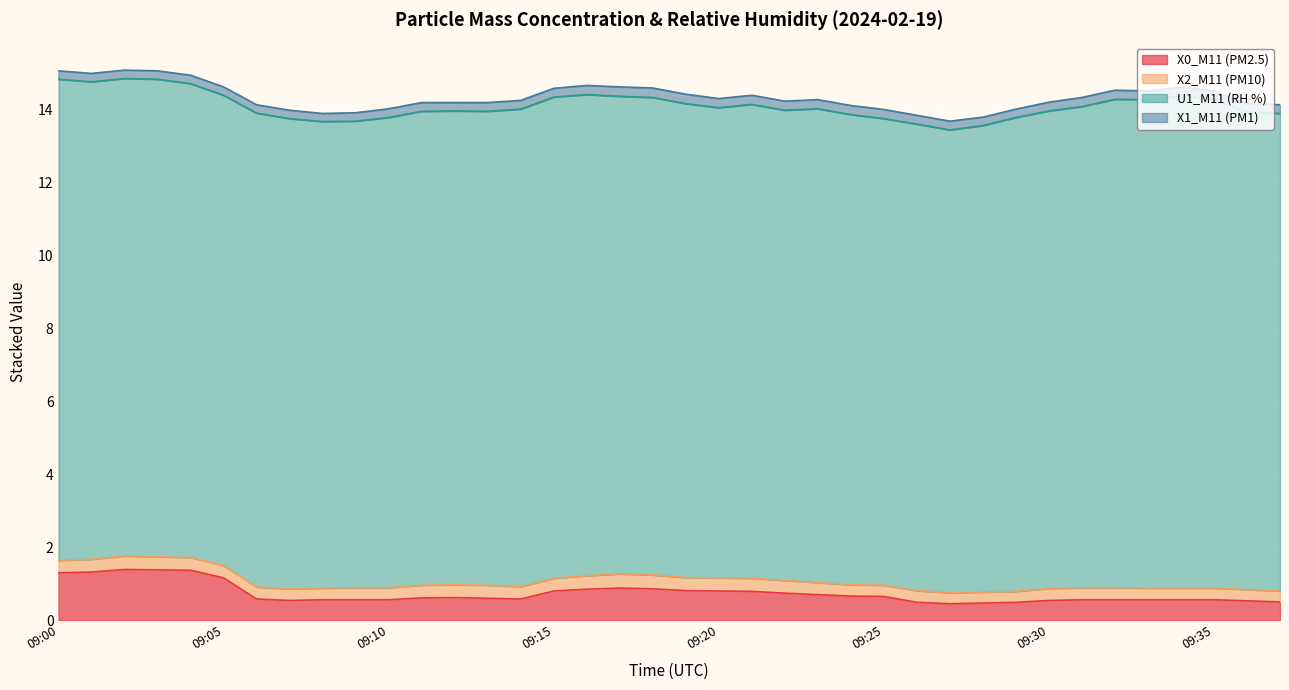

Reading right to left, what are all the values shown in this chart?

X0_M11 (PM2.5): 0.5	0.5	0.6	0.6	0.6	0.6	0.6	0.5	0.5	0.5	0.5	0.5	0.7	0.7	0.7	0.7	0.8	0.8	0.8	0.9	0.9	0.8	0.8	0.6	0.6	0.6	0.6	0.6	0.6	0.6	0.5	0.6	1.2	1.4	1.4	1.4	1.3	1.3
X2_M11 (PM10): 0.3	0.3	0.3	0.3	0.3	0.3	0.3	0.3	0.3	0.3	0.3	0.3	0.3	0.3	0.3	0.3	0.4	0.4	0.4	0.4	0.4	0.4	0.3	0.3	0.4	0.3	0.3	0.3	0.3	0.3	0.3	0.3	0.3	0.3	0.4	0.4	0.3	0.3
U1_M11 (RH %): 13.1	13.1	13.4	13.5	13.4	13.4	13.2	13.1	13.0	12.8	12.7	12.8	12.8	12.9	13.0	12.9	13.0	12.9	13.0	13.1	13.1	13.2	13.2	13.1	13.0	13.0	13.0	12.9	12.8	12.8	12.9	13.0	12.9	13.0	13.1	13.1	13.1	13.2
X1_M11 (PM1): 0.2	0.2	0.2	0.2	0.2	0.2	0.2	0.2	0.2	0.2	0.2	0.2	0.2	0.2	0.2	0.2	0.2	0.2	0.3	0.3	0.3	0.2	0.2	0.2	0.2	0.2	0.2	0.2	0.2	0.2	0.2	0.2	0.2	0.2	0.2	0.2	0.2	0.2